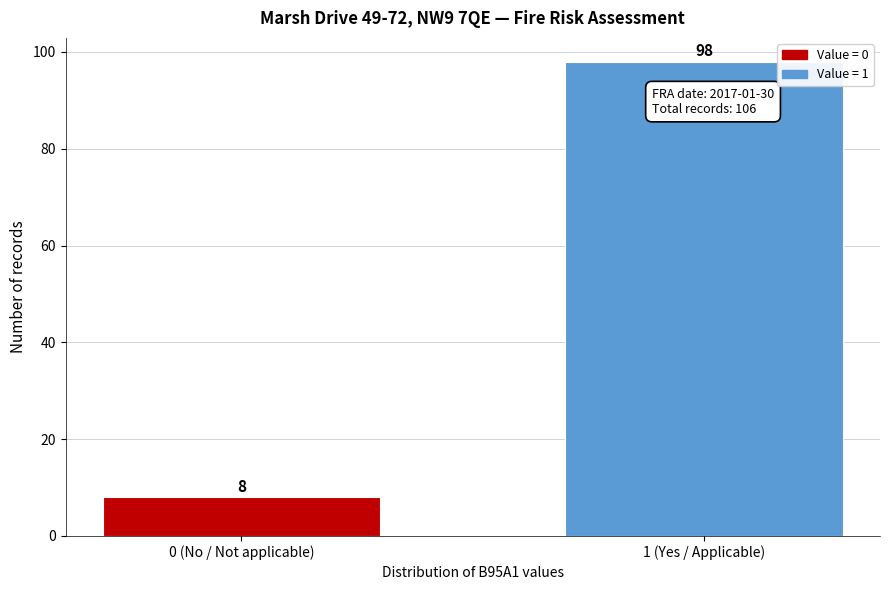

Reading left to right, what are all the values shown in this chart?

8	98